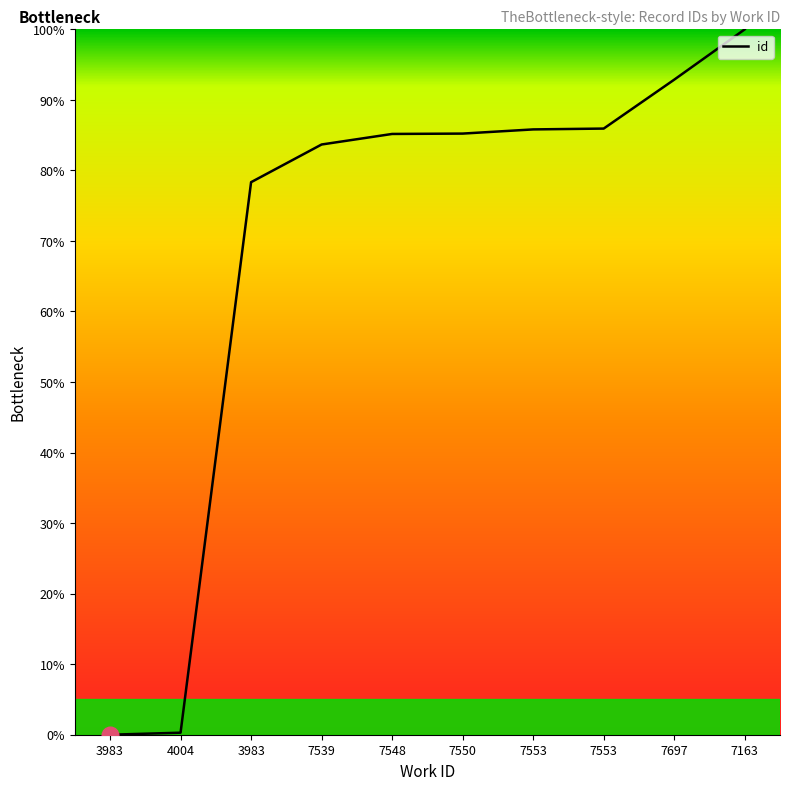

How many categories are shown in the chart?

10